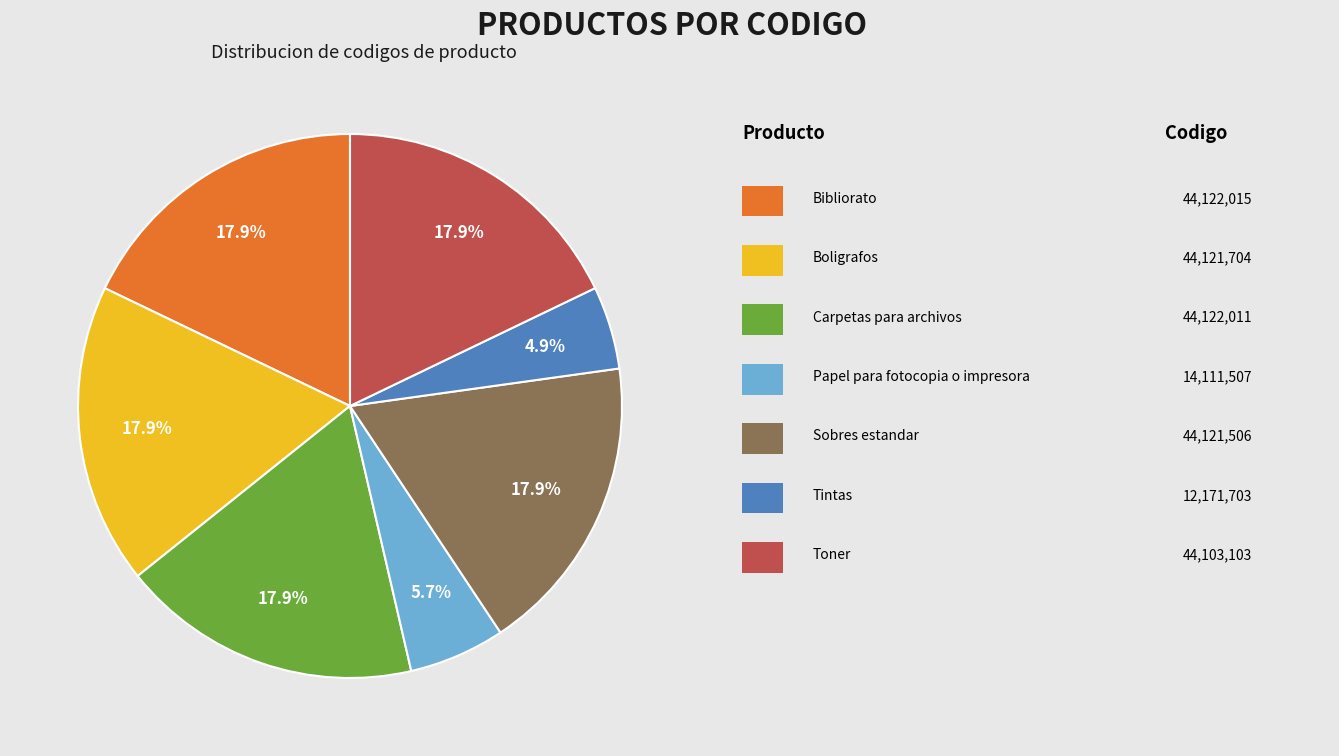

To the nearest percent, what is the difference between the largest and smallest slice percentages?

13%